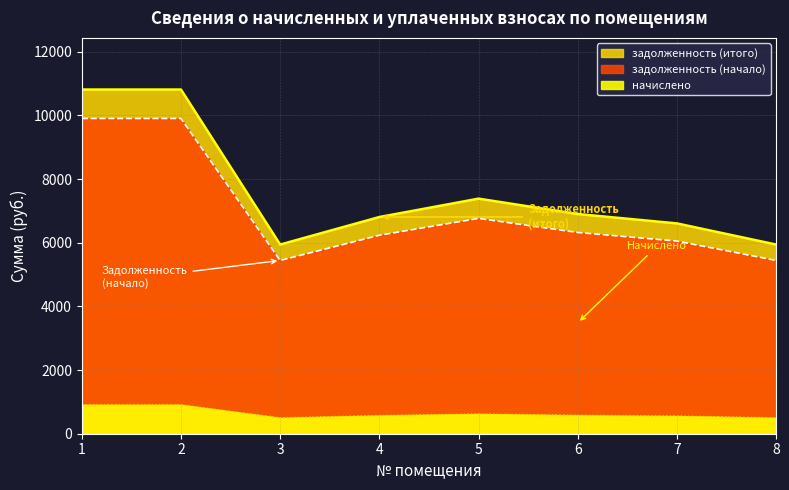

Between 1 and 7, which series saw the biggest shift?

задолженность (итого)